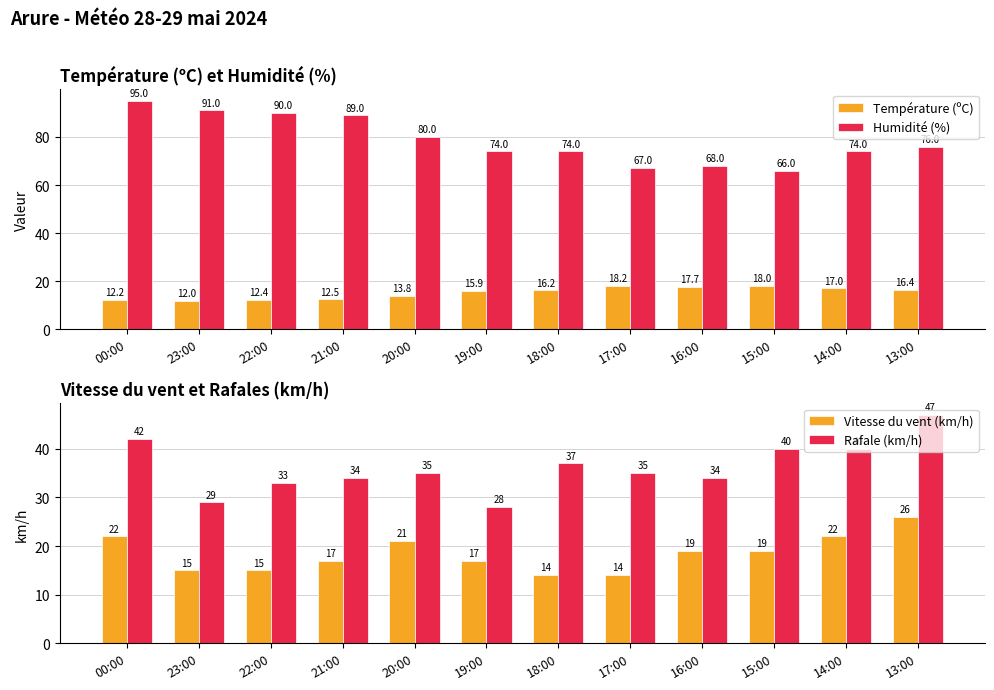

The Vitesse du vent (km/h) series shows 22.0 at 14:00. True or false?

True